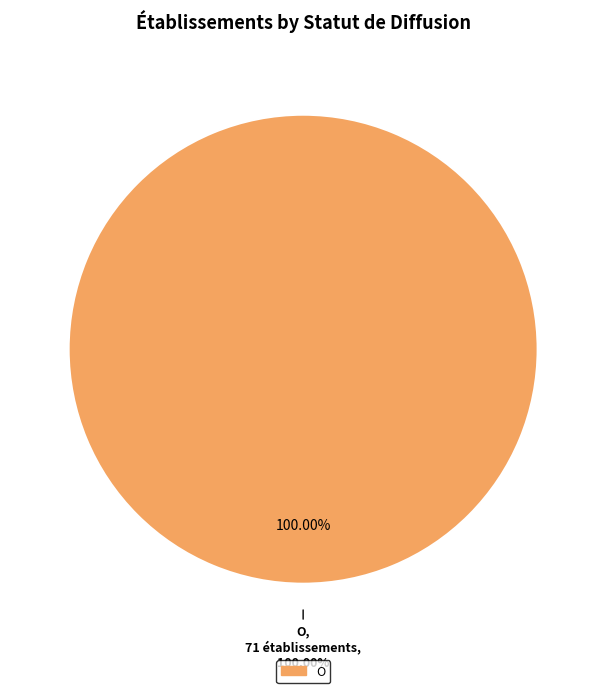

Is there any slice that represents more than half of the pie?

Yes